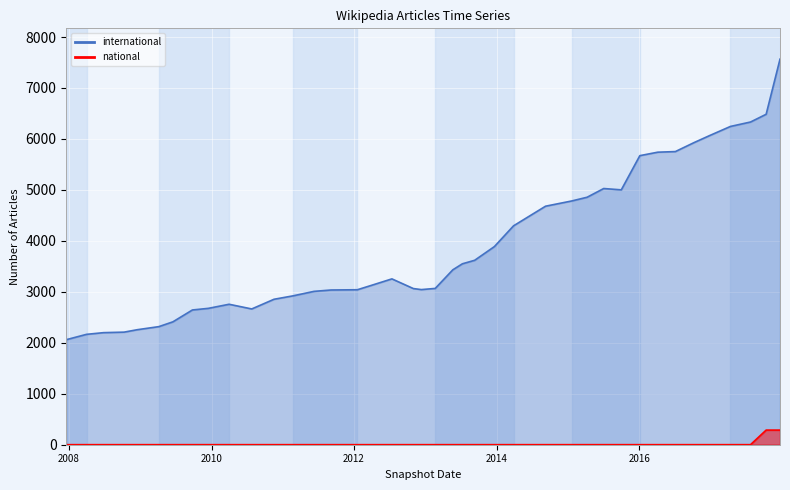

What is the difference between the maximum and minimum values in the international series?

5504